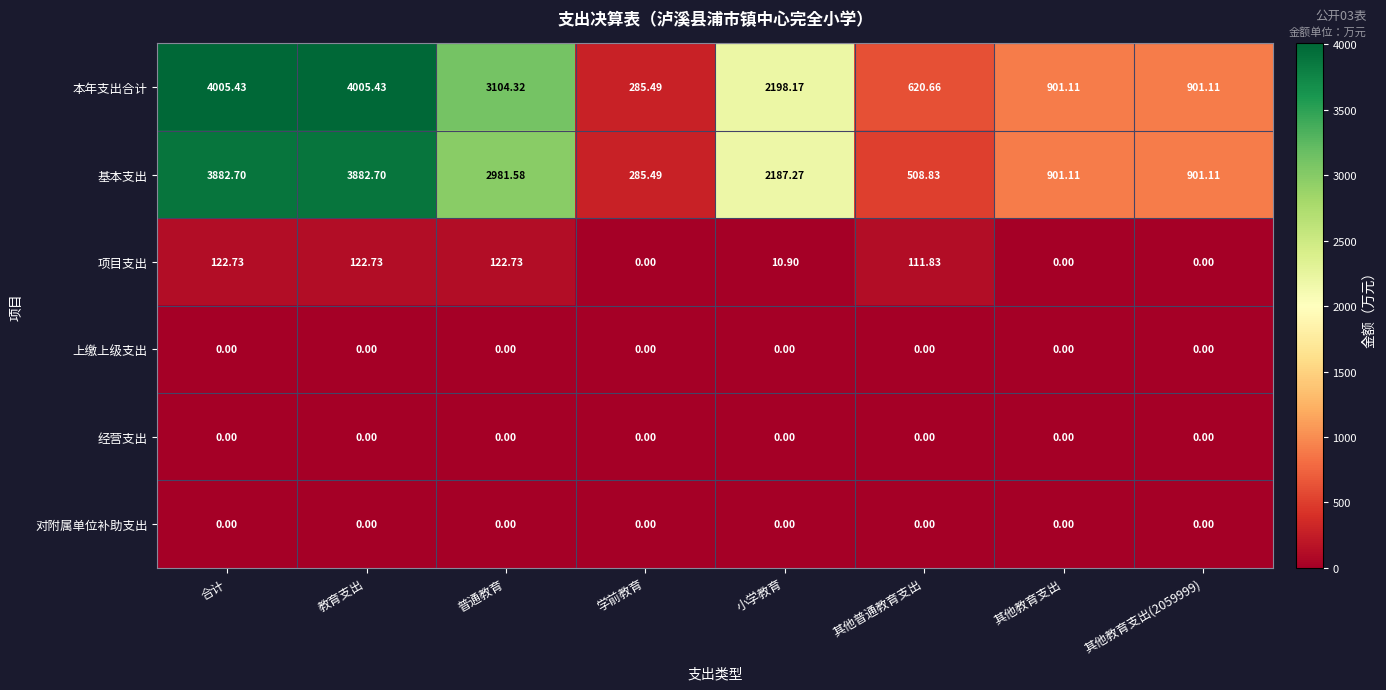

Count the number of categories in the chart.

8